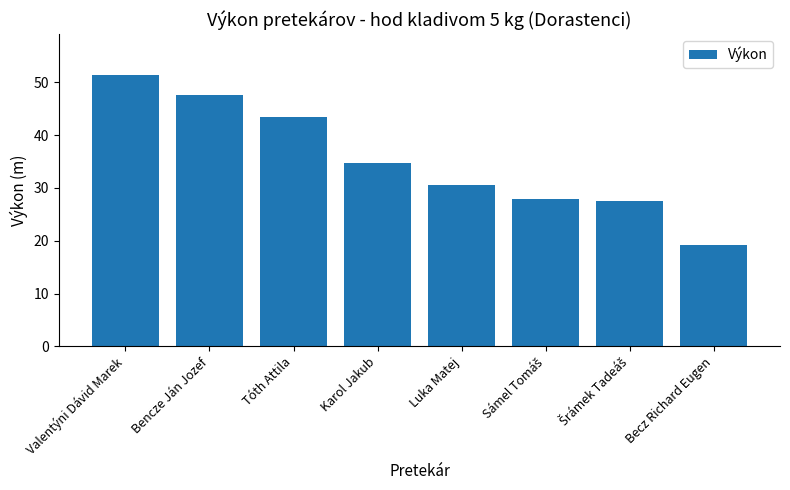

What is the change in value from Valentýni Dávid Marek to Karol Jakub?

-16.6